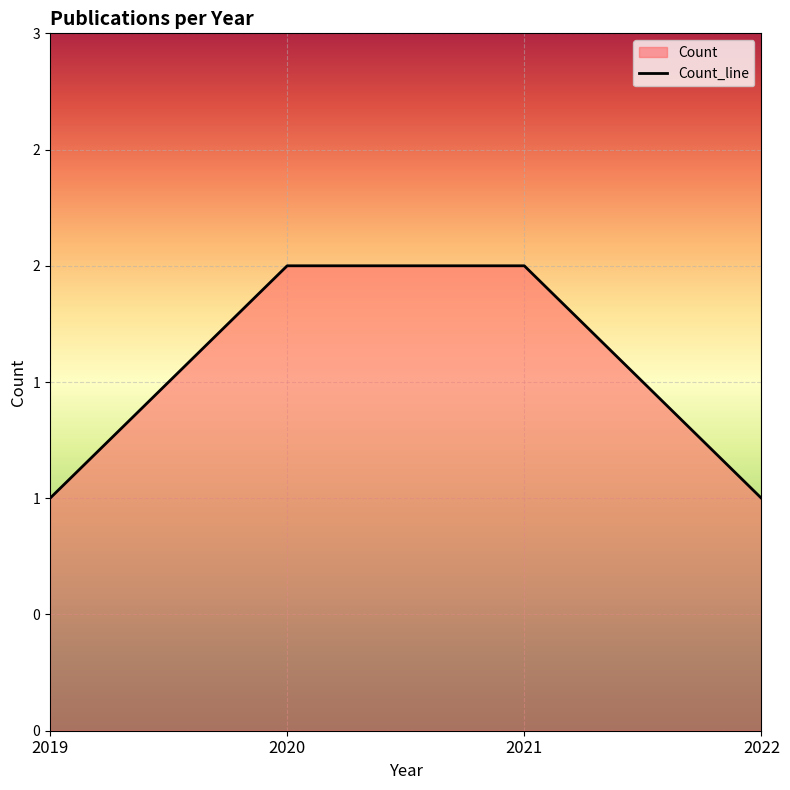

What is the difference between the second highest and minimum values?

1